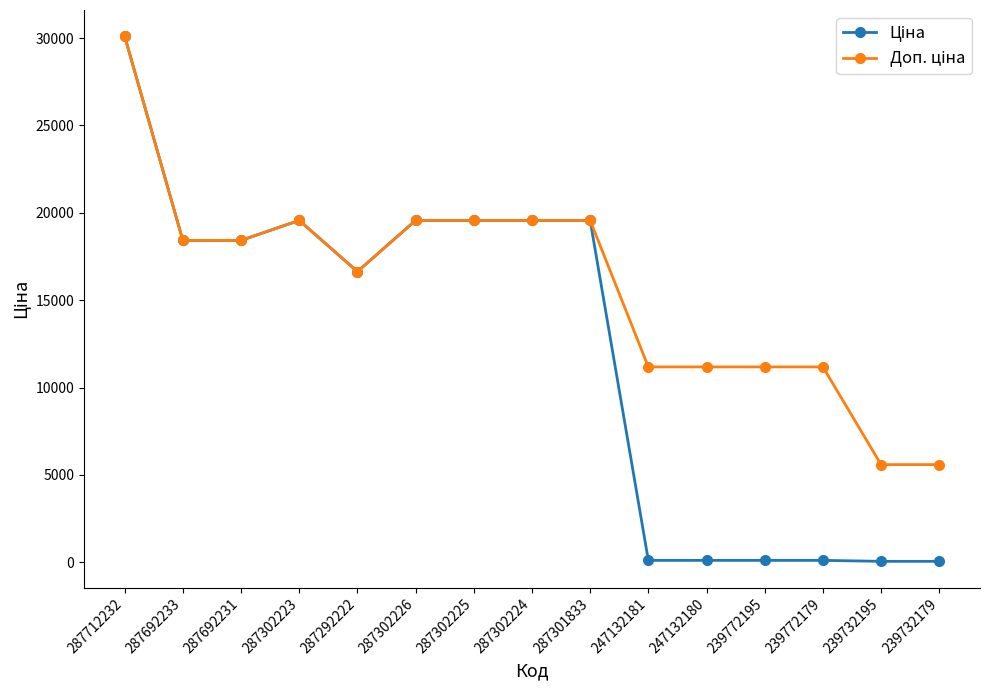

How many series are shown in this chart?

2